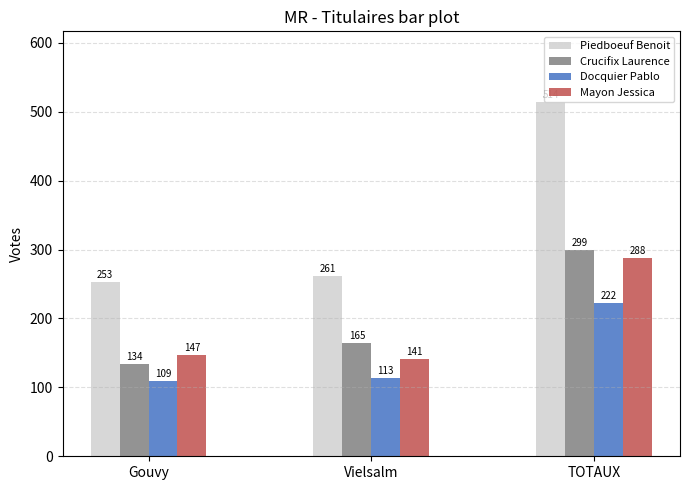

How many bars are there in total?

12